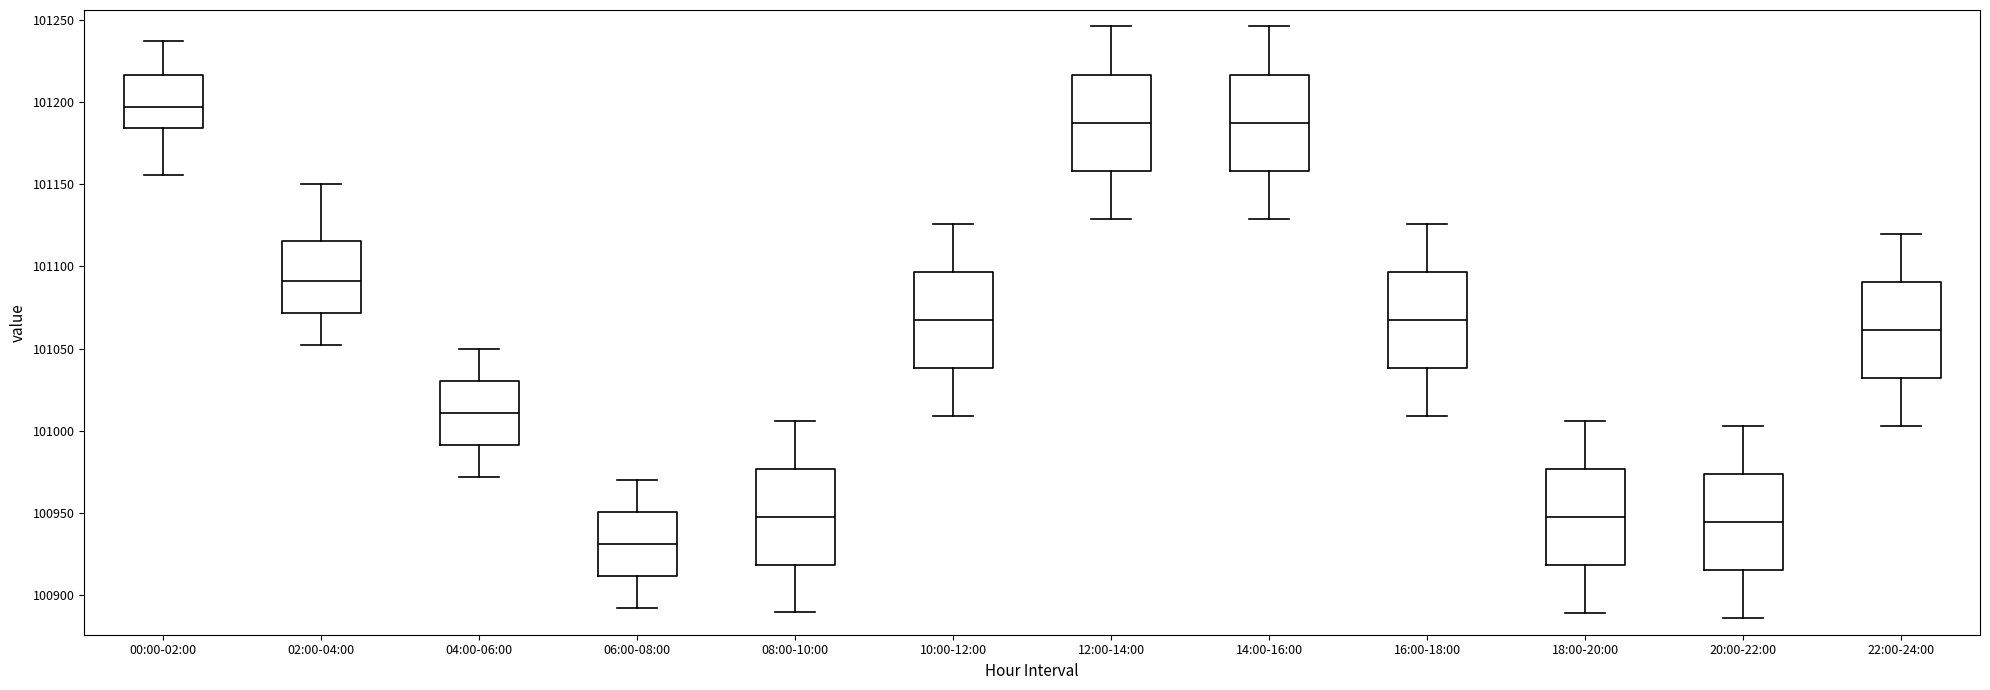

Reading left to right, read every box against the y-axis: the position of its median line, the range the box covers, and the ends of its whiskers. The values are not printed on the chart, so give them approximately, as read against the axis.

00:00-02:00: median 101195, box 101185 to 101215, whiskers 101155 to 101235
02:00-04:00: median 101090, box 101070 to 101115, whiskers 101050 to 101150
04:00-06:00: median 101010, box 100990 to 101030, whiskers 100970 to 101050
06:00-08:00: median 100930, box 100910 to 100950, whiskers 100890 to 100970
08:00-10:00: median 100950, box 100920 to 100975, whiskers 100890 to 101005
10:00-12:00: median 101070, box 101040 to 101095, whiskers 101010 to 101125
12:00-14:00: median 101190, box 101160 to 101215, whiskers 101130 to 101245
14:00-16:00: median 101190, box 101160 to 101215, whiskers 101130 to 101245
16:00-18:00: median 101070, box 101040 to 101095, whiskers 101010 to 101125
18:00-20:00: median 100950, box 100920 to 100975, whiskers 100890 to 101005
20:00-22:00: median 100945, box 100915 to 100975, whiskers 100885 to 101005
22:00-24:00: median 101060, box 101030 to 101090, whiskers 101005 to 101120